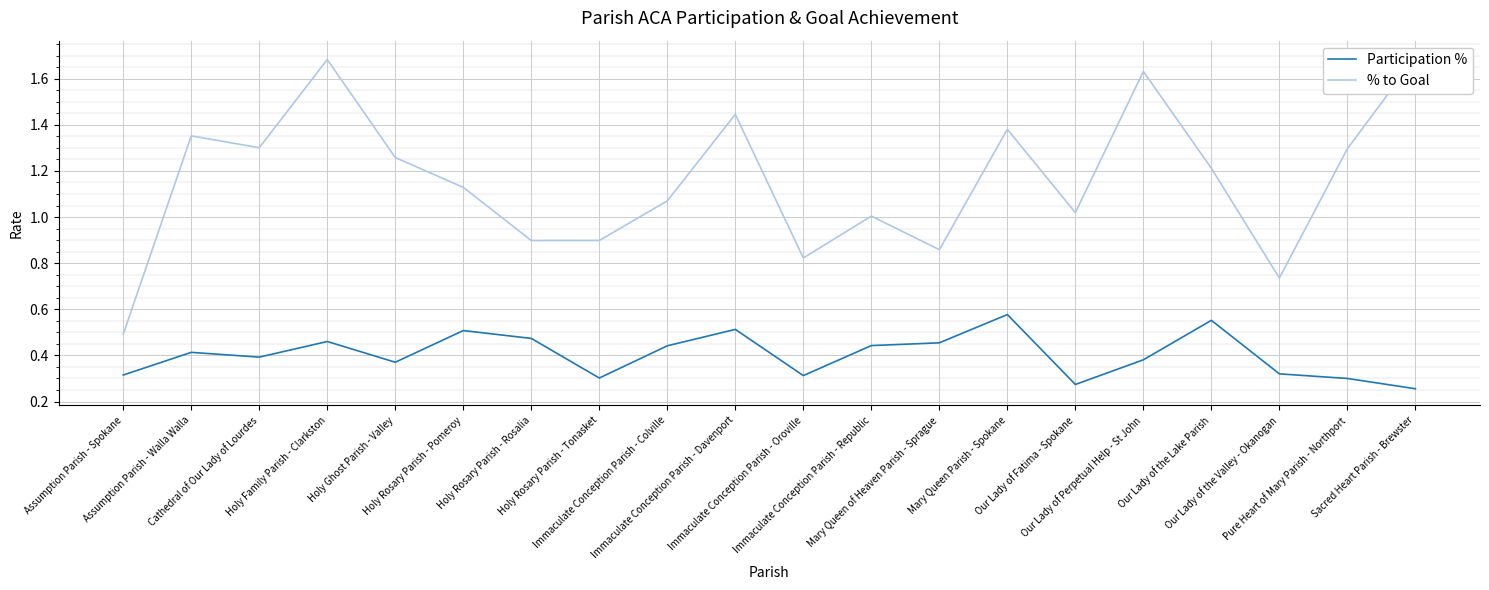

What are all the series names shown in the legend?

Participation %, % to Goal